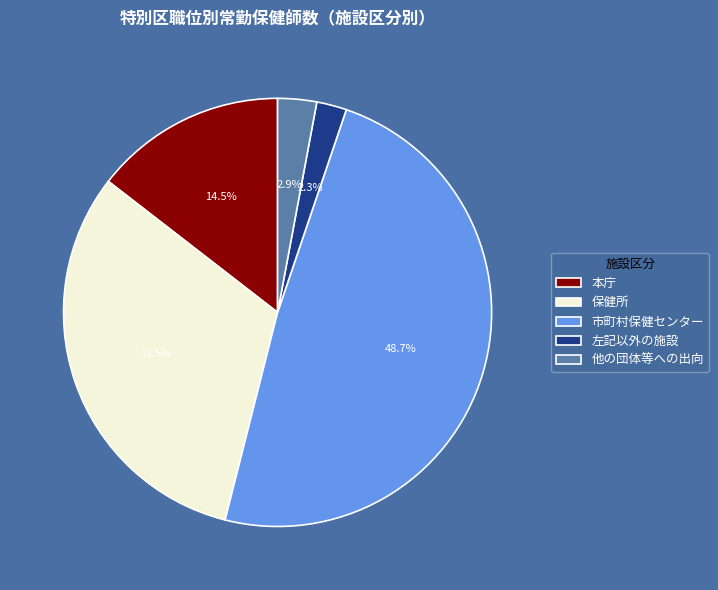

Is 他の団体等への出向 the majority of the pie?

No